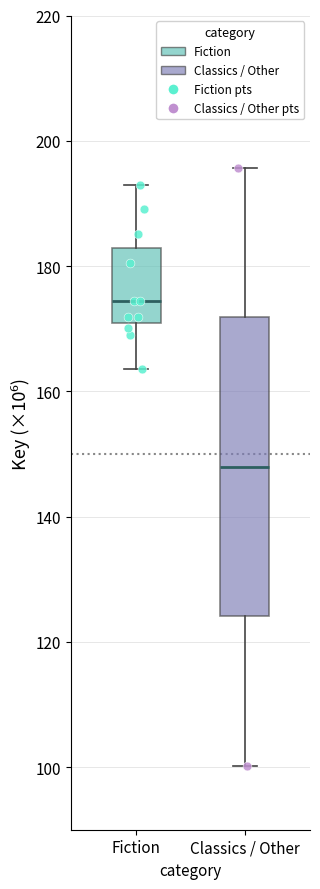

Reading left to right, transcribe this box plot: for each box, give where its median line is, the range the box spans, and where its two whiskers end, as read against the y-axis. The values are not printed on the chart, so give them approximately, as read against the axis.

Fiction: median 174, box 170 to 182, whiskers 164 to 192
Classics / Other: median 148, box 124 to 172, whiskers 100 to 196